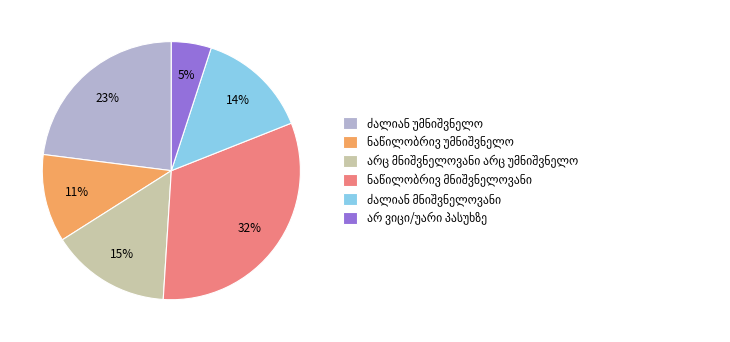

Is there any slice that represents more than half of the pie?

No